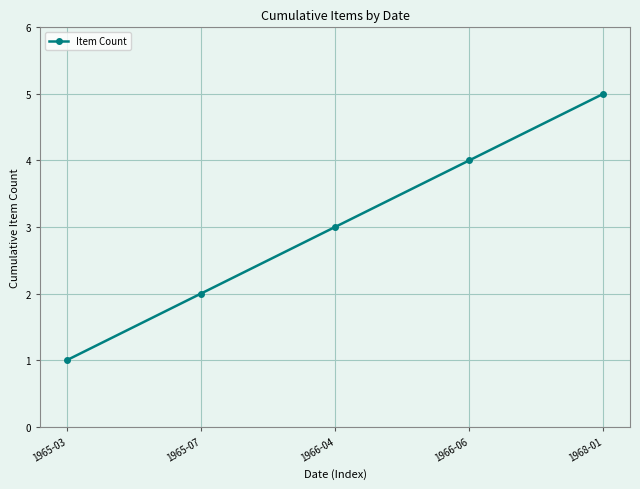

What is the average value?

3